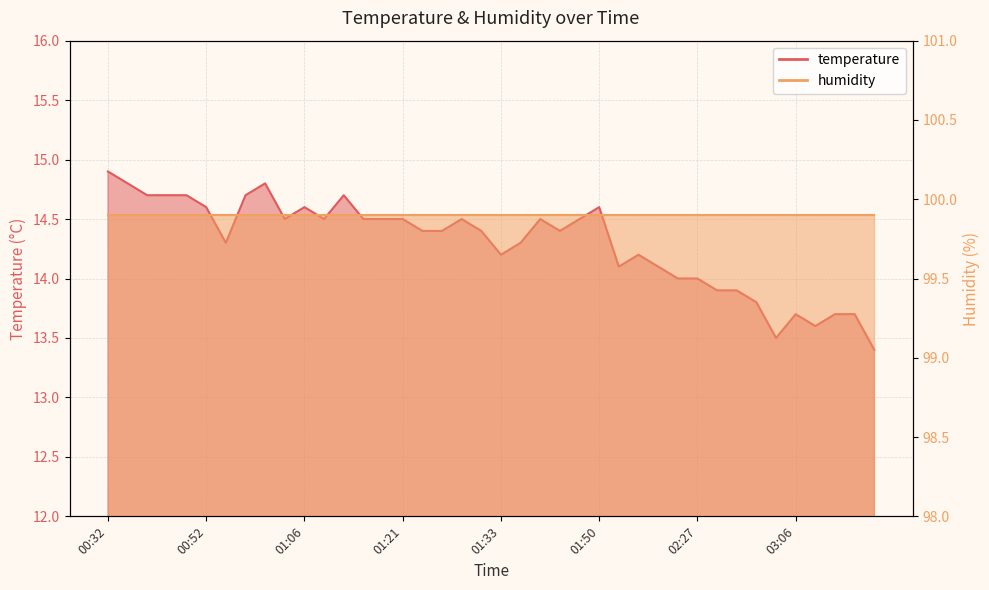

What is the sum of all values?

571.8